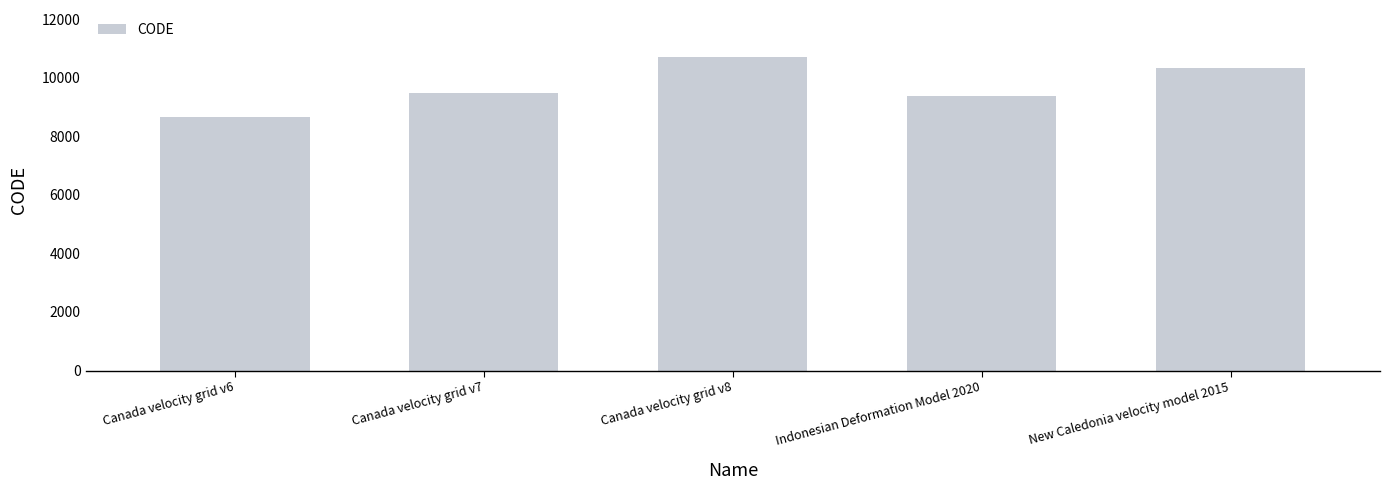

Read the value at New Caledonia velocity model 2015, to the nearest 10.

10320